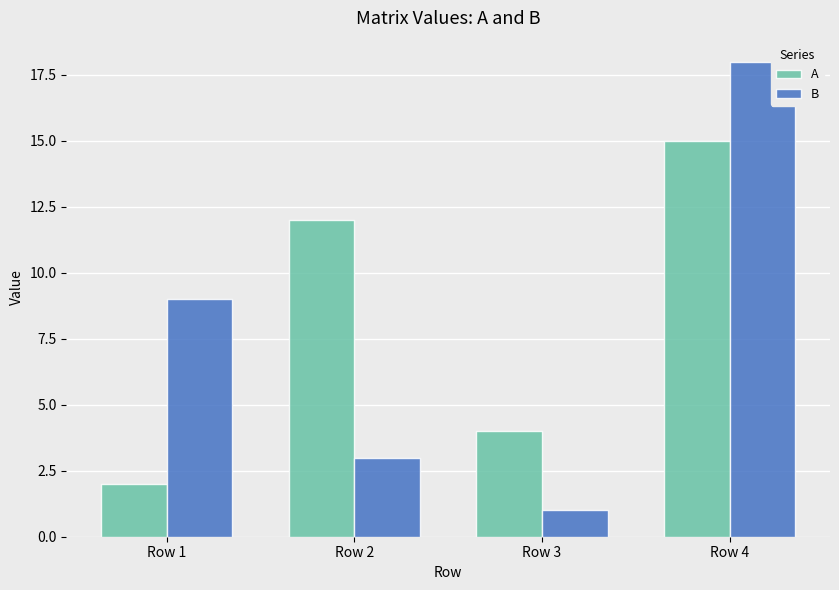

What is the greatest value displayed?

18